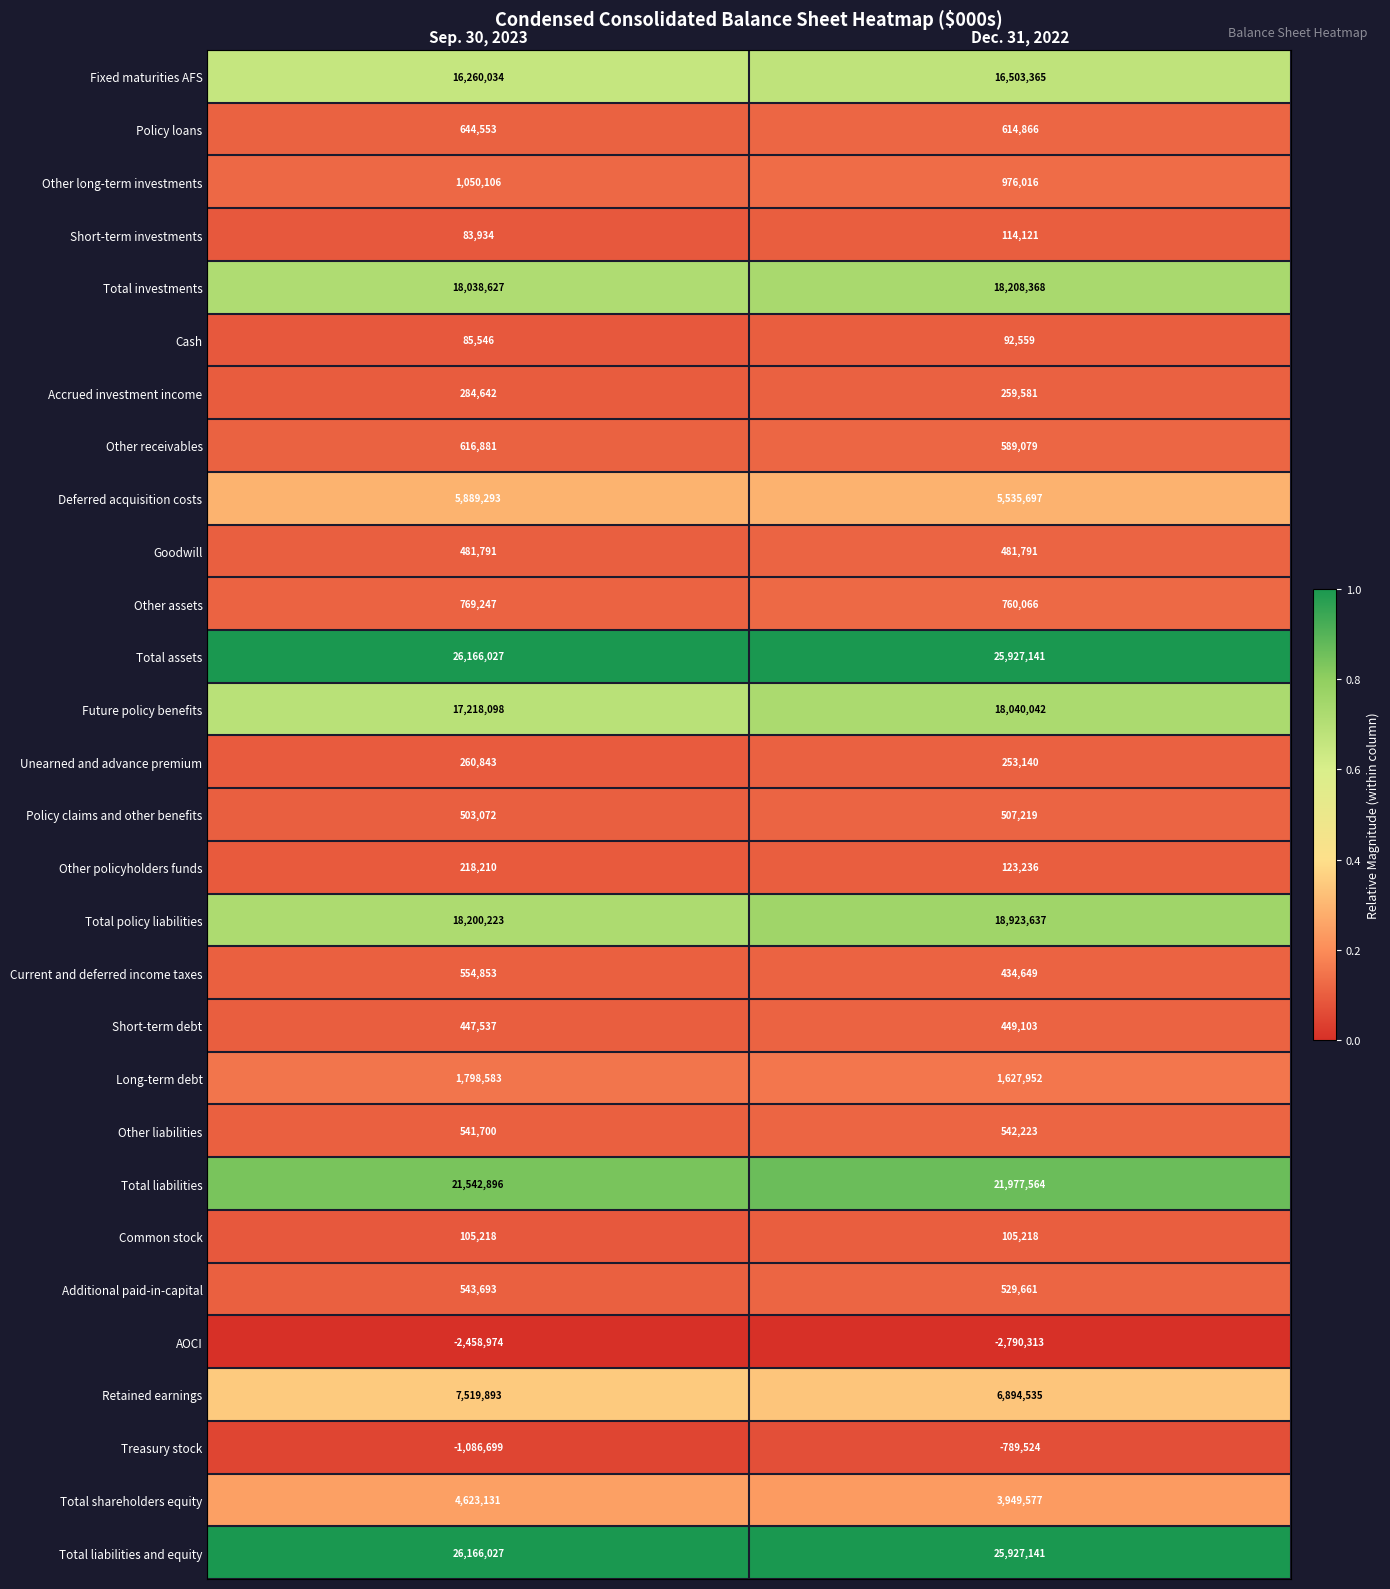

What is the difference between the highest and lowest values at Dec. 31, 2022?

28717454